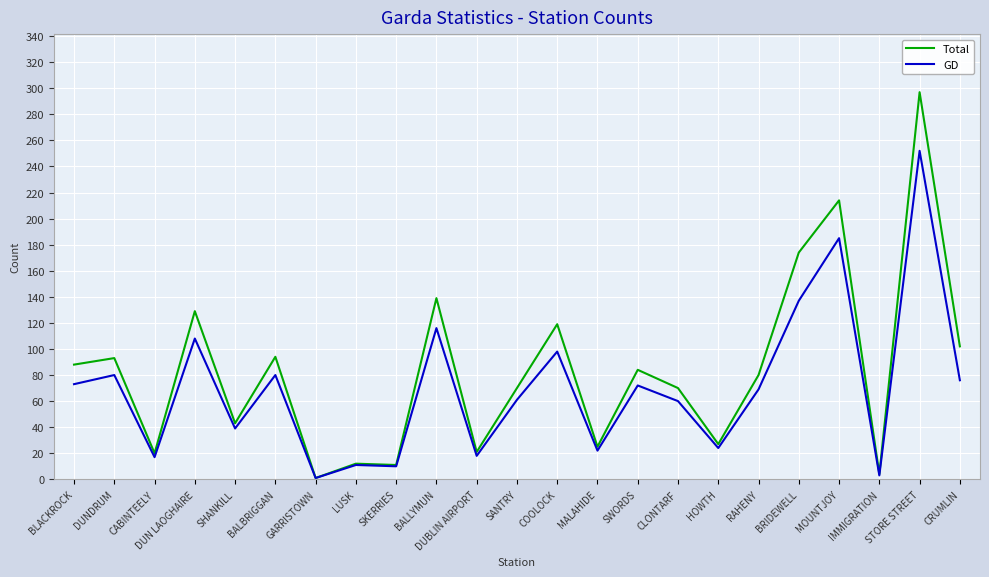

At BALLYMUN, list the series in order from smallest to largest.

GD, Total